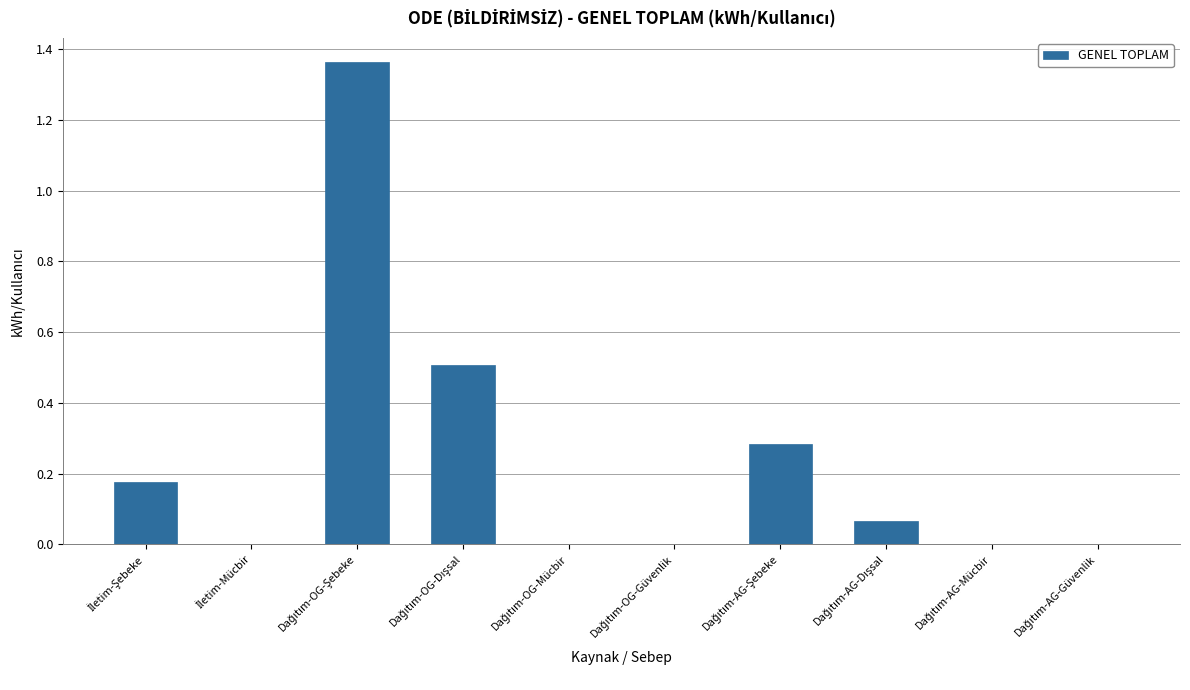

What is the sum of all values?

2.4